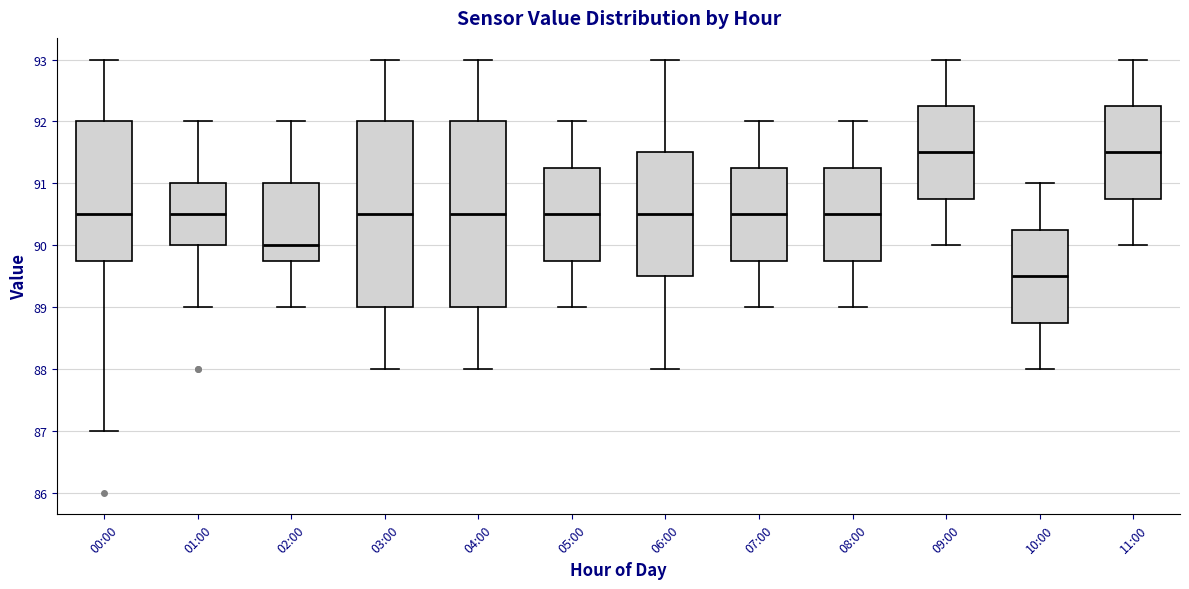

Where is the upper edge of the box for 03:00 on the y-axis? The values are not printed on the chart, so give them approximately, as read against the axis.

92.0